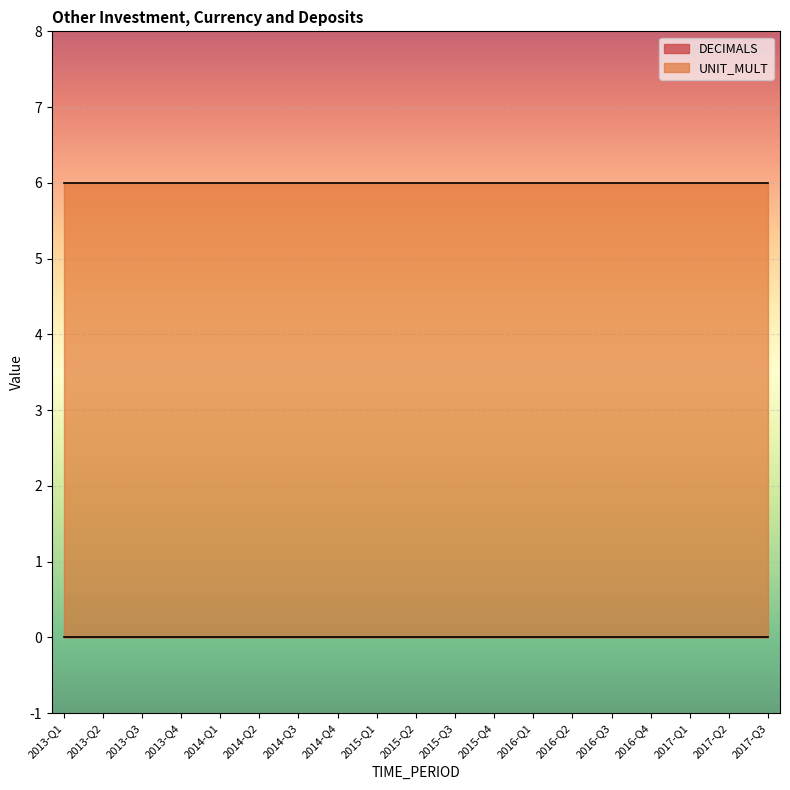

True or false: DECIMALS and UNIT_MULT intersect in this chart.

False